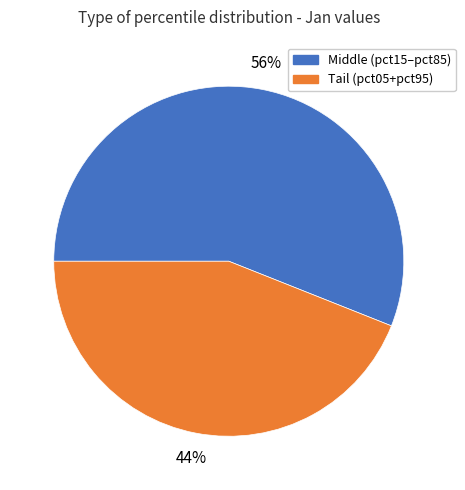

To the nearest percent, what is the difference between the largest and smallest slice percentages?

12%